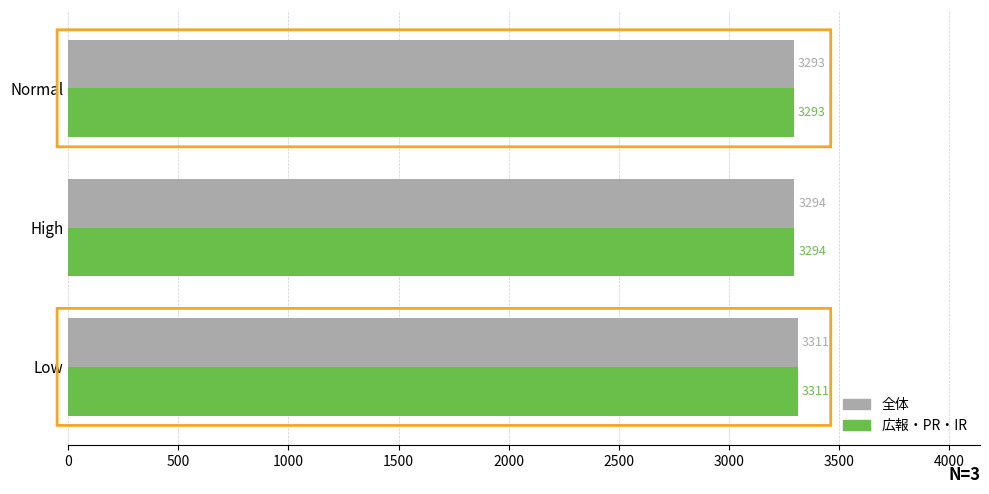

What is the maximum value for 全体?

3311